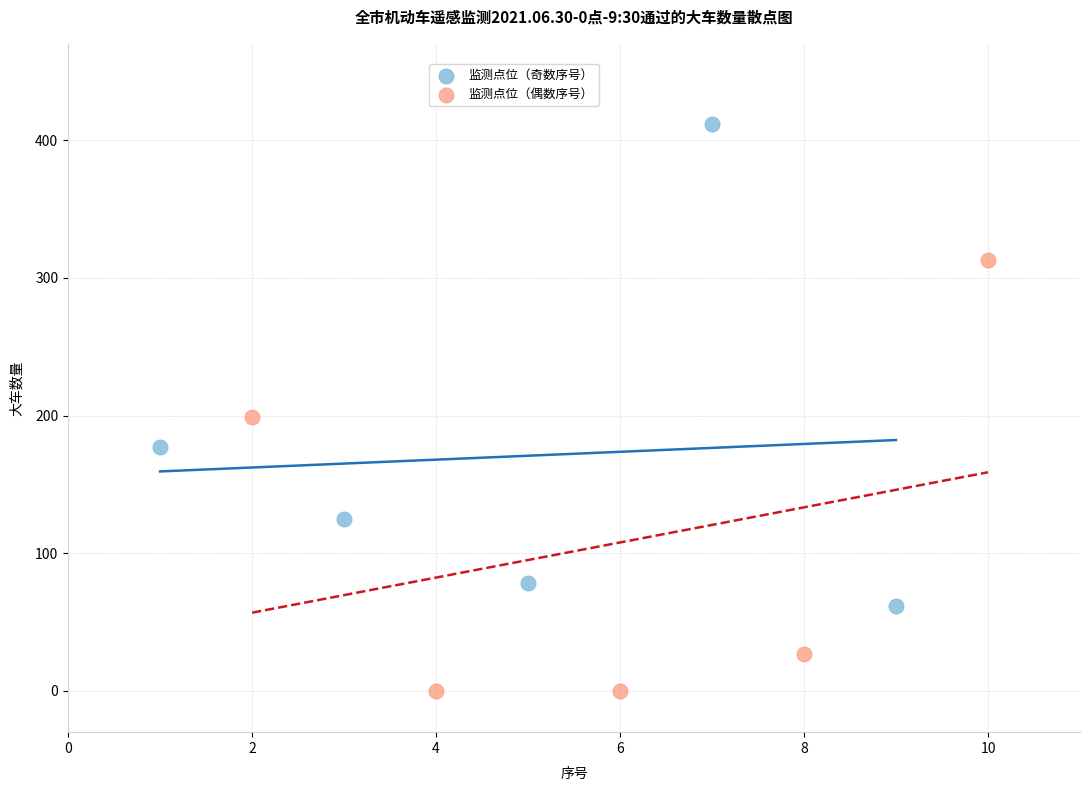

Which series contains the highest Y value?

监测点位（奇数序号）